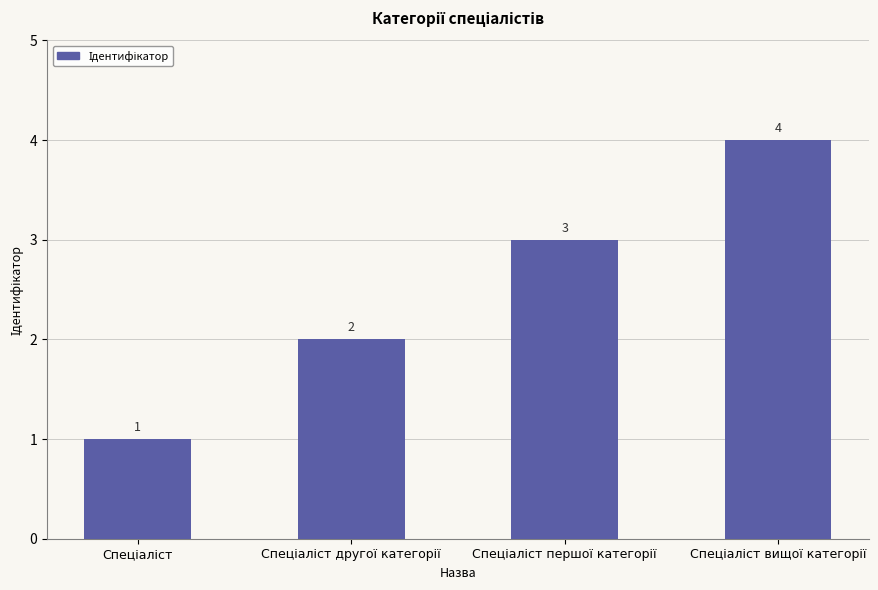

Reading left to right, what are all the values shown in this chart?

1	2	3	4